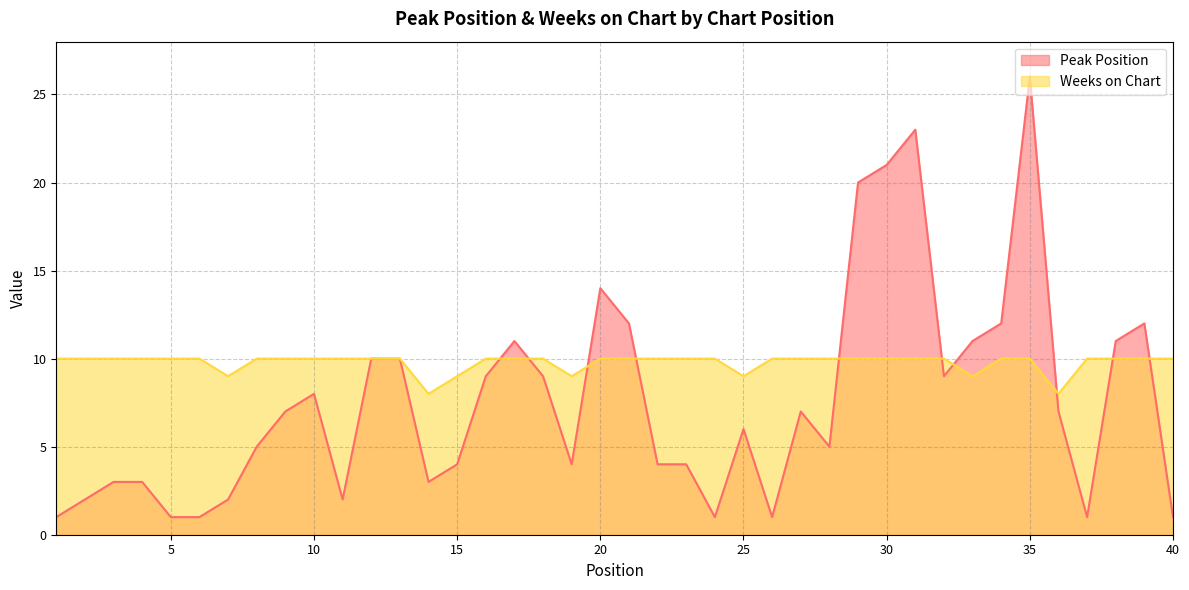

Is it true that Peak Position equals 5 at 32?

False